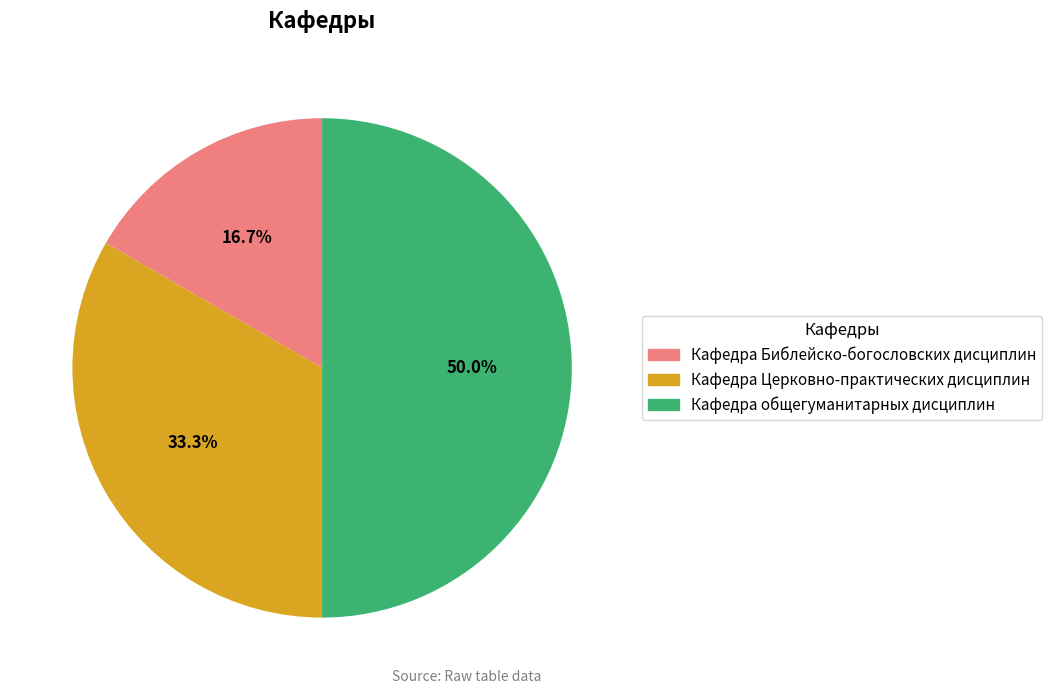

To the nearest percent, what is the difference between the largest and smallest slice percentages?

33%